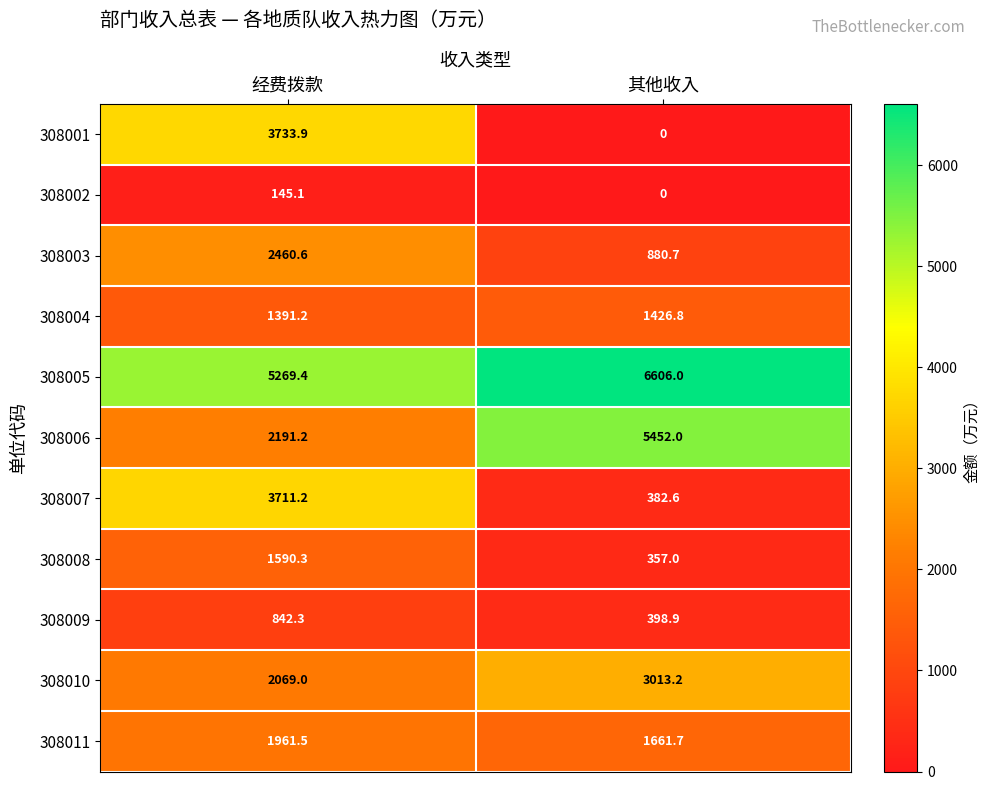

List the series in order of their peak value, highest first.

308005, 308006, 308001, 308007, 308010, 308003, 308011, 308008, 308004, 308009, 308002